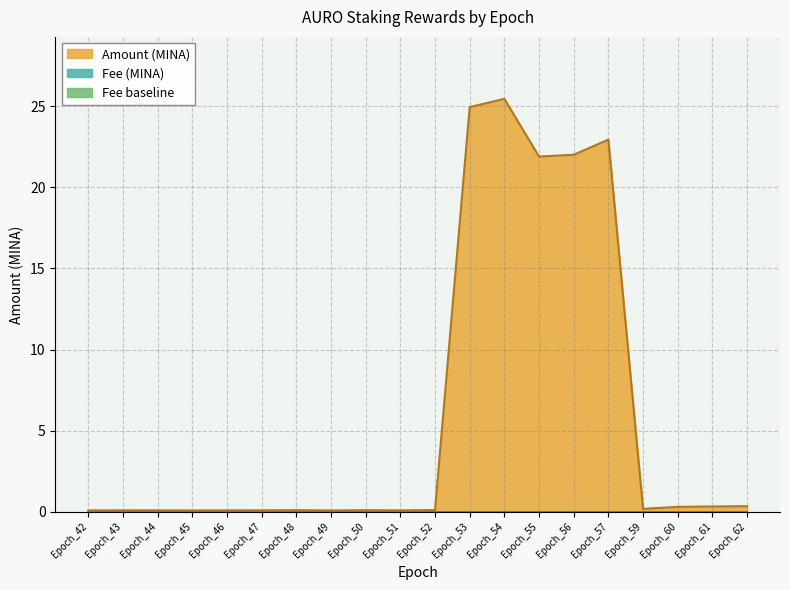

Reading left to right, list all the values displayed in this chart.

Epoch_42=0.1	Epoch_43=0.1	Epoch_44=0.1	Epoch_45=0.1	Epoch_46=0.1	Epoch_47=0.1	Epoch_48=0.1	Epoch_49=0.1	Epoch_50=0.1	Epoch_51=0.1	Epoch_52=0.1	Epoch_53=24.9	Epoch_54=25.5	Epoch_55=21.9	Epoch_56=22.0	Epoch_57=22.9	Epoch_59=0.2	Epoch_60=0.3	Epoch_61=0.3	Epoch_62=0.4